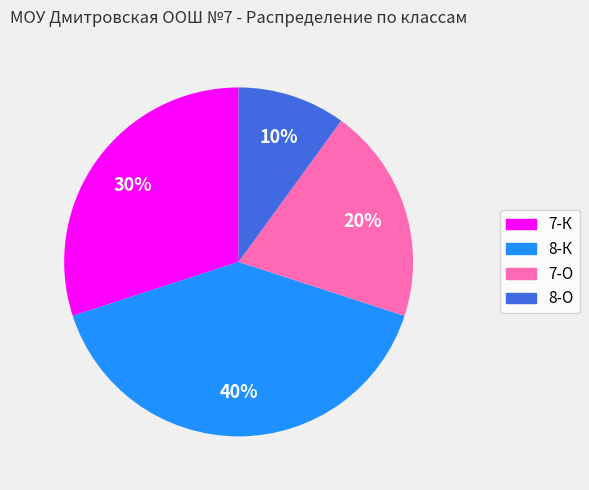

Rank the categories by value from lowest to highest.

8-О, 7-О, 7-К, 8-К